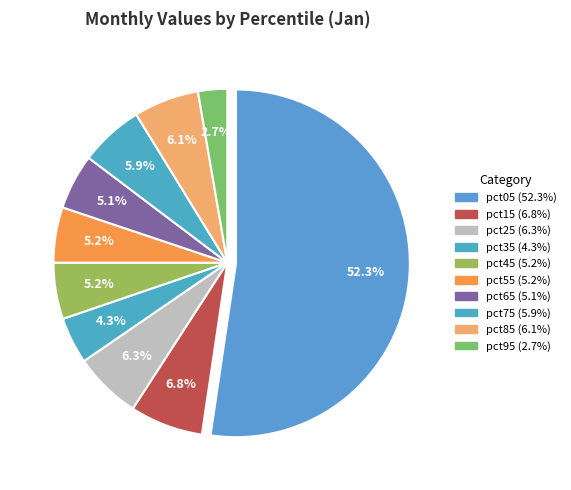

To the nearest percent, what portion does pct85 represent?

6%